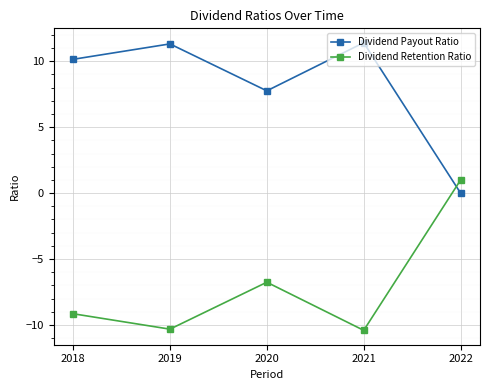

Between which two adjacent categories do Dividend Payout Ratio and Dividend Retention Ratio first intersect?

2021 and 2022